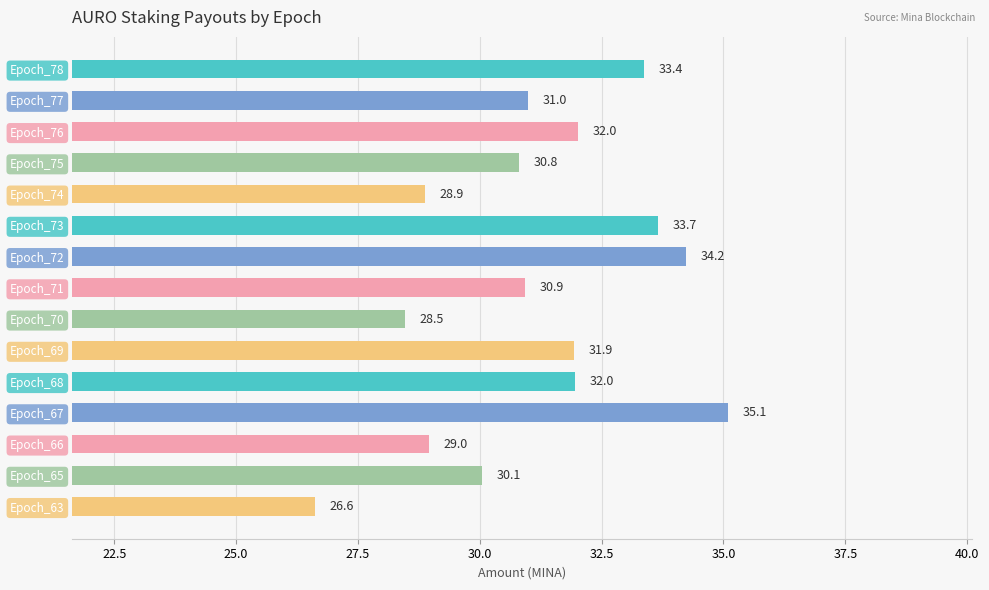

What is the sum of the values at Epoch_73 and Epoch_75?

64.5